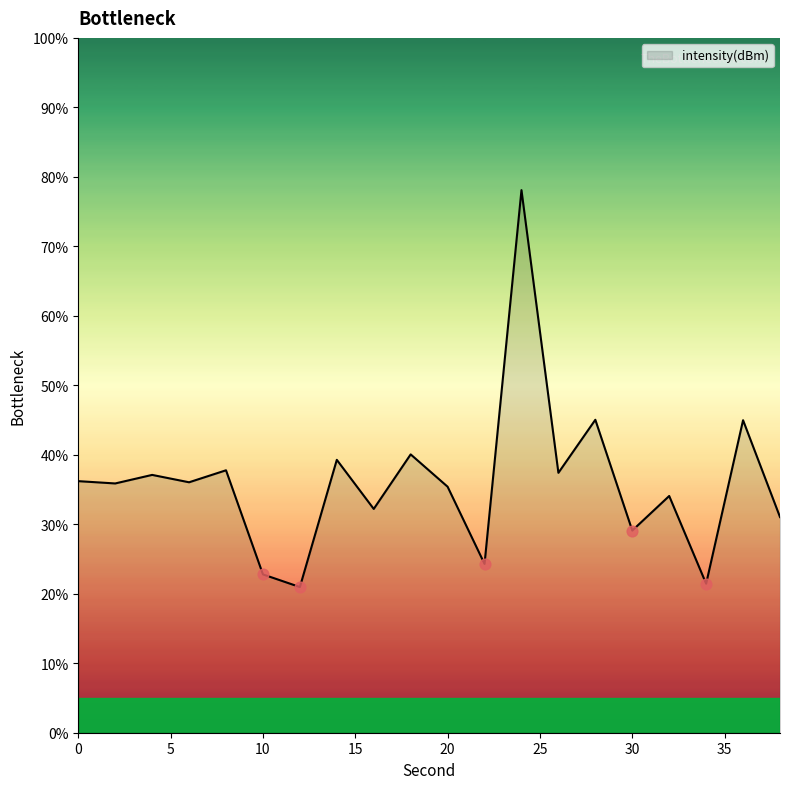

What is the greatest value displayed?

78.1